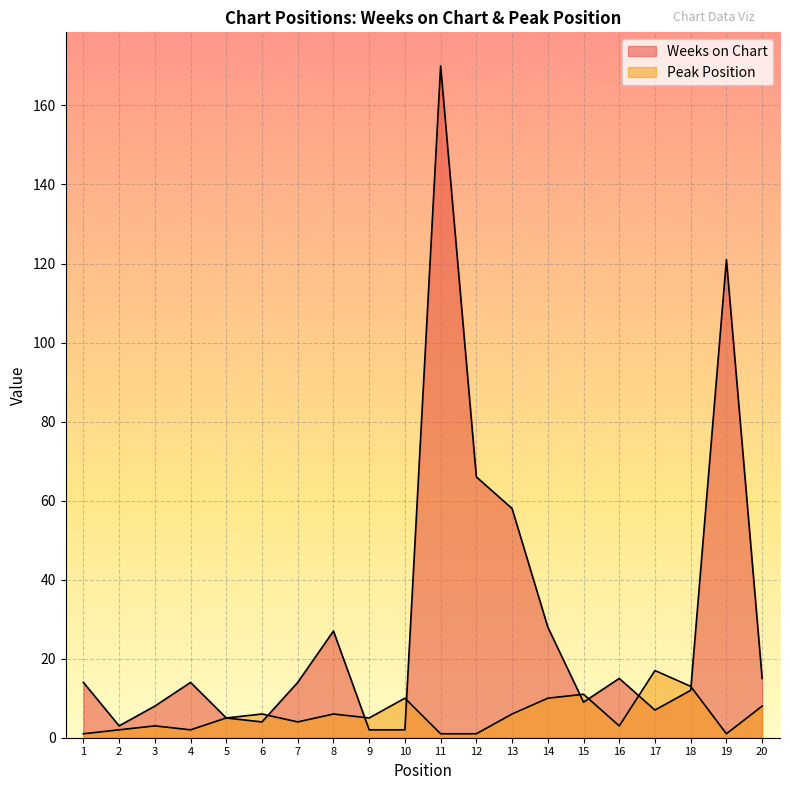

How many series are shown in this chart?

2